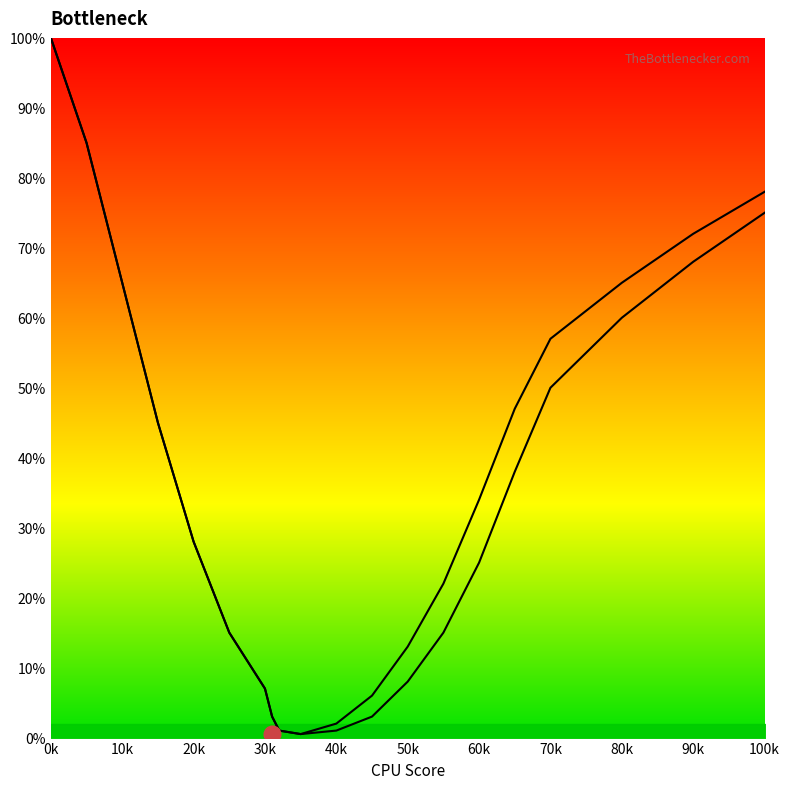

How many data points in GPU Bottleneck are less than 28?

10